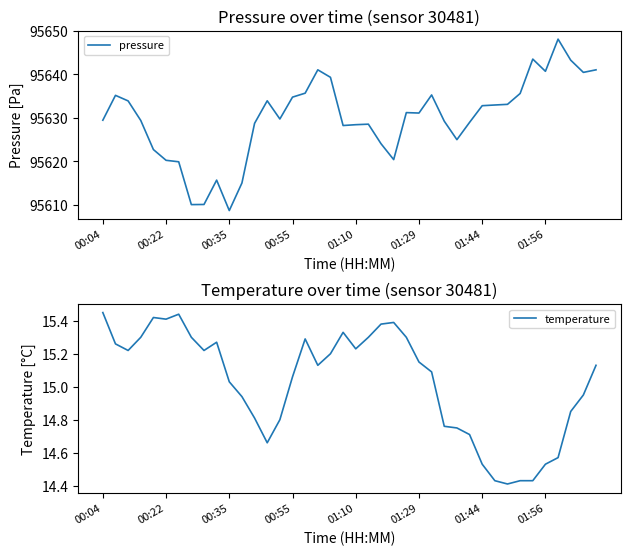

True or false: pressure and temperature cross at least once.

False